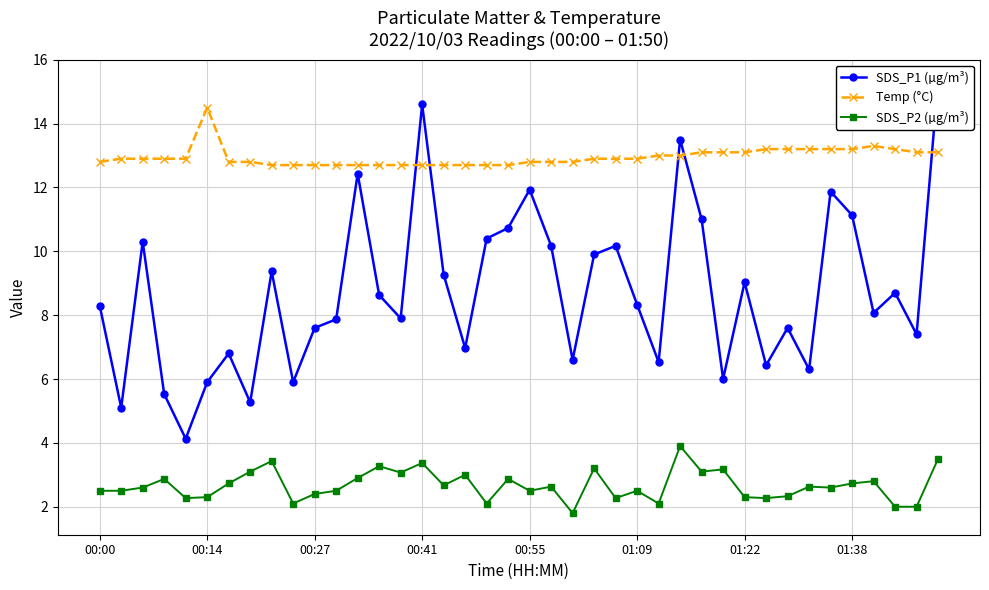

True or false: Temp (°C) and SDS_P2 (µg/m³) cross at least once.

False